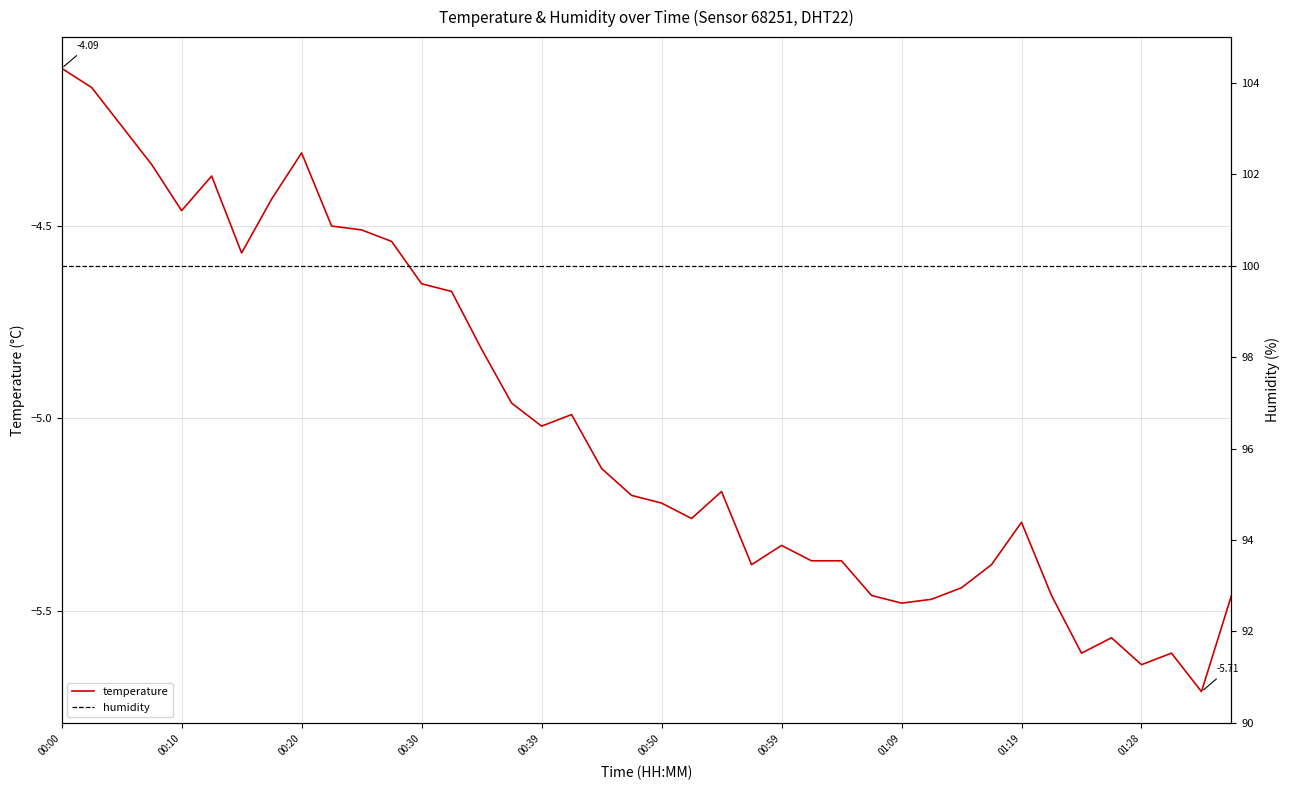

Which series has the largest range (max minus min)?

temperature